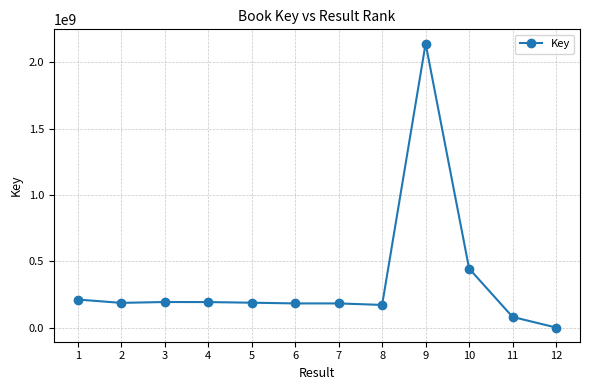

The chart shows a value of 119463175 at 1. True or false?

False